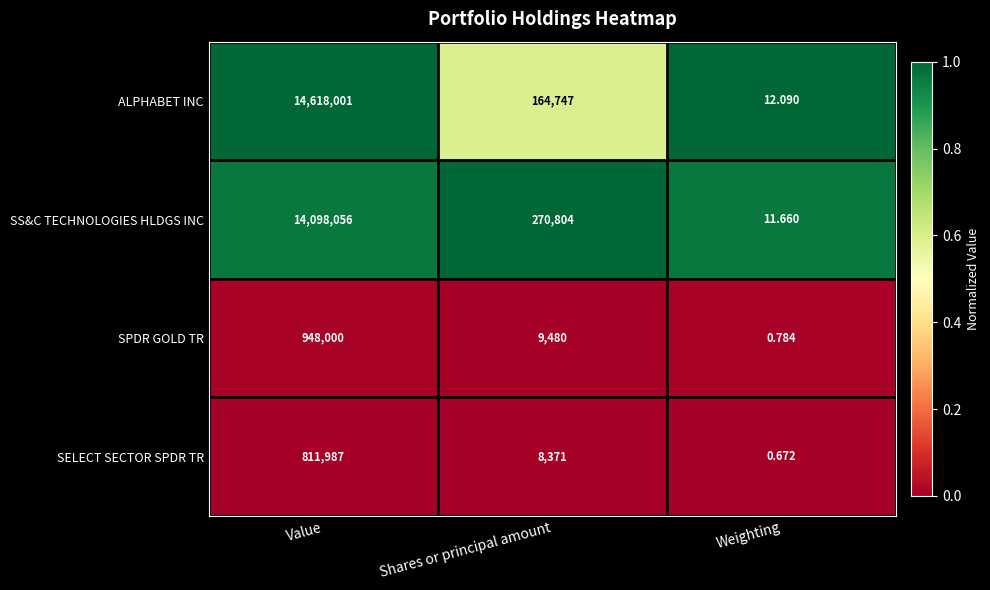

Where is ALPHABET INC nearest to the value 7309006?

Shares or principal amount